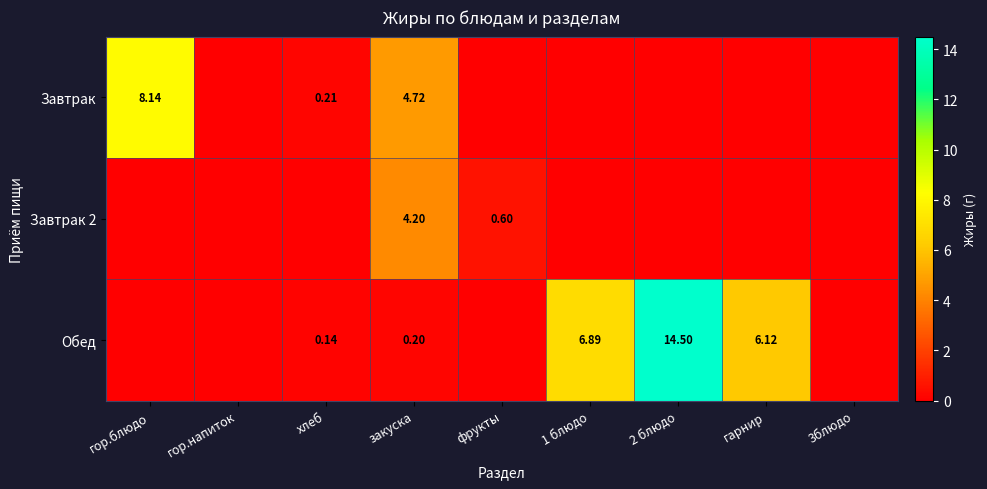

Is it true that Завтрак 2 equals -2.6 at гарнир?

False